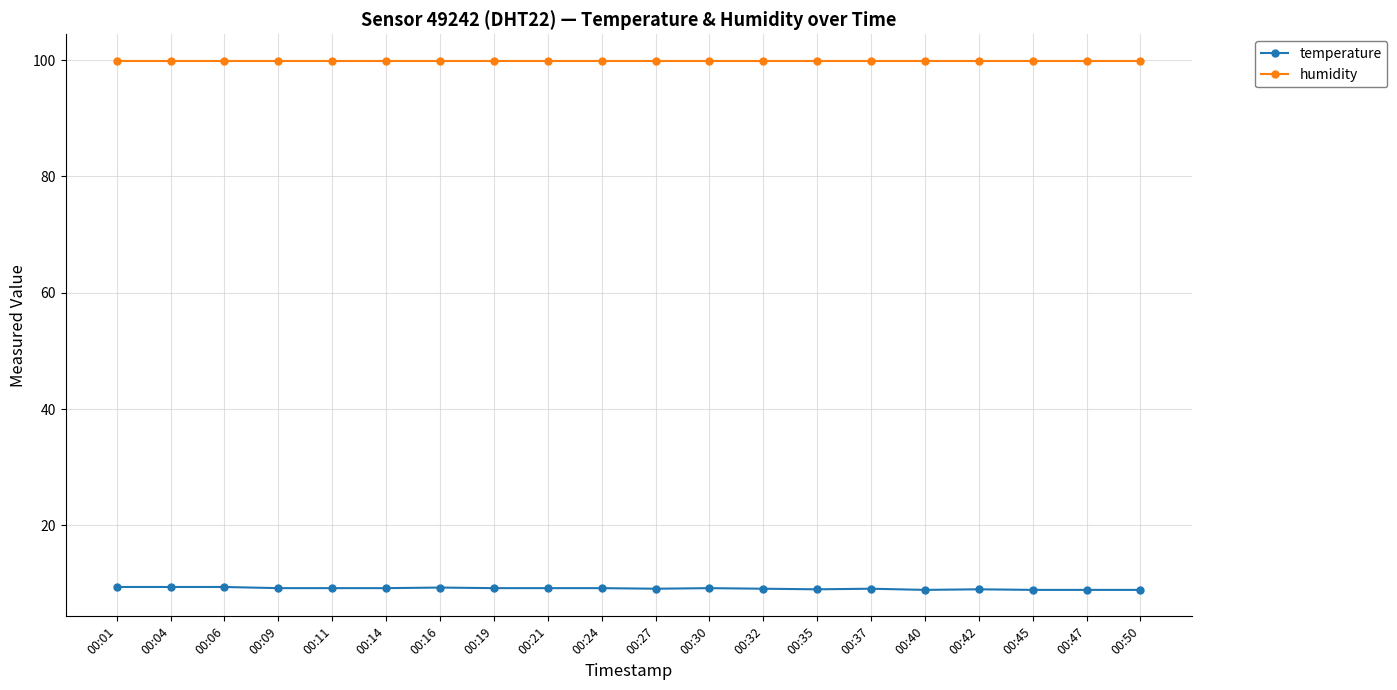

What are all the series names shown in the legend?

temperature, humidity